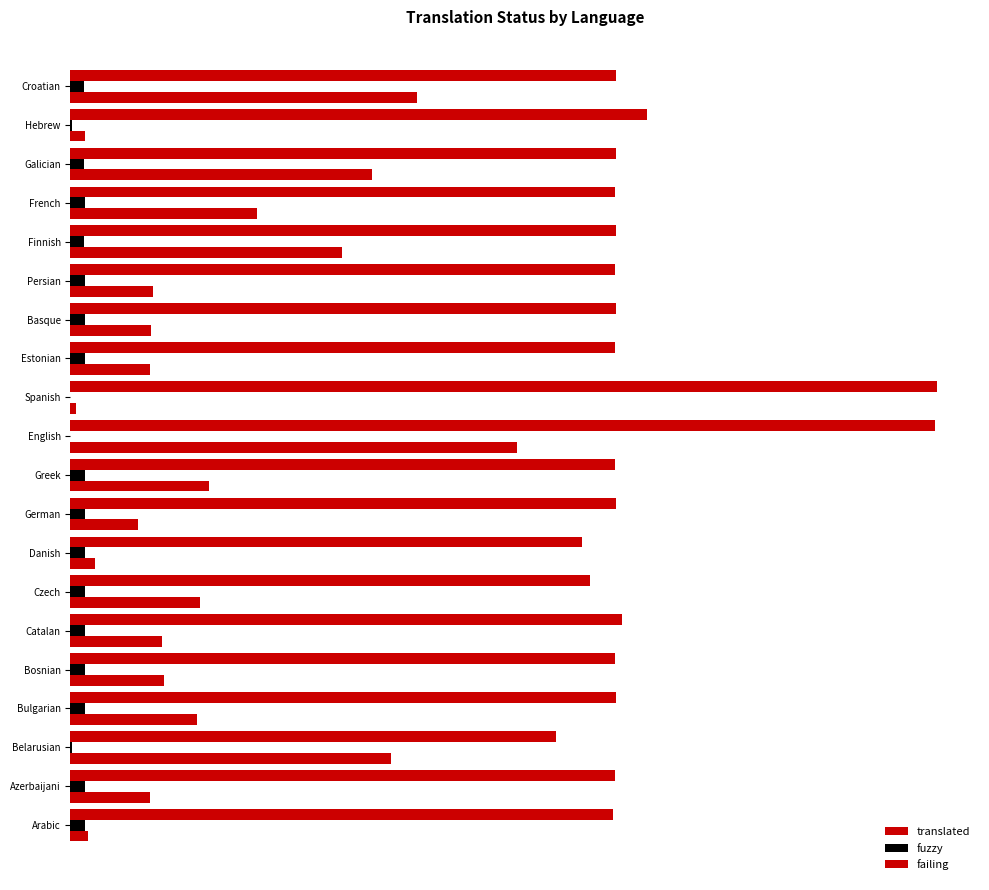

What is the sum of all fuzzy values?

159